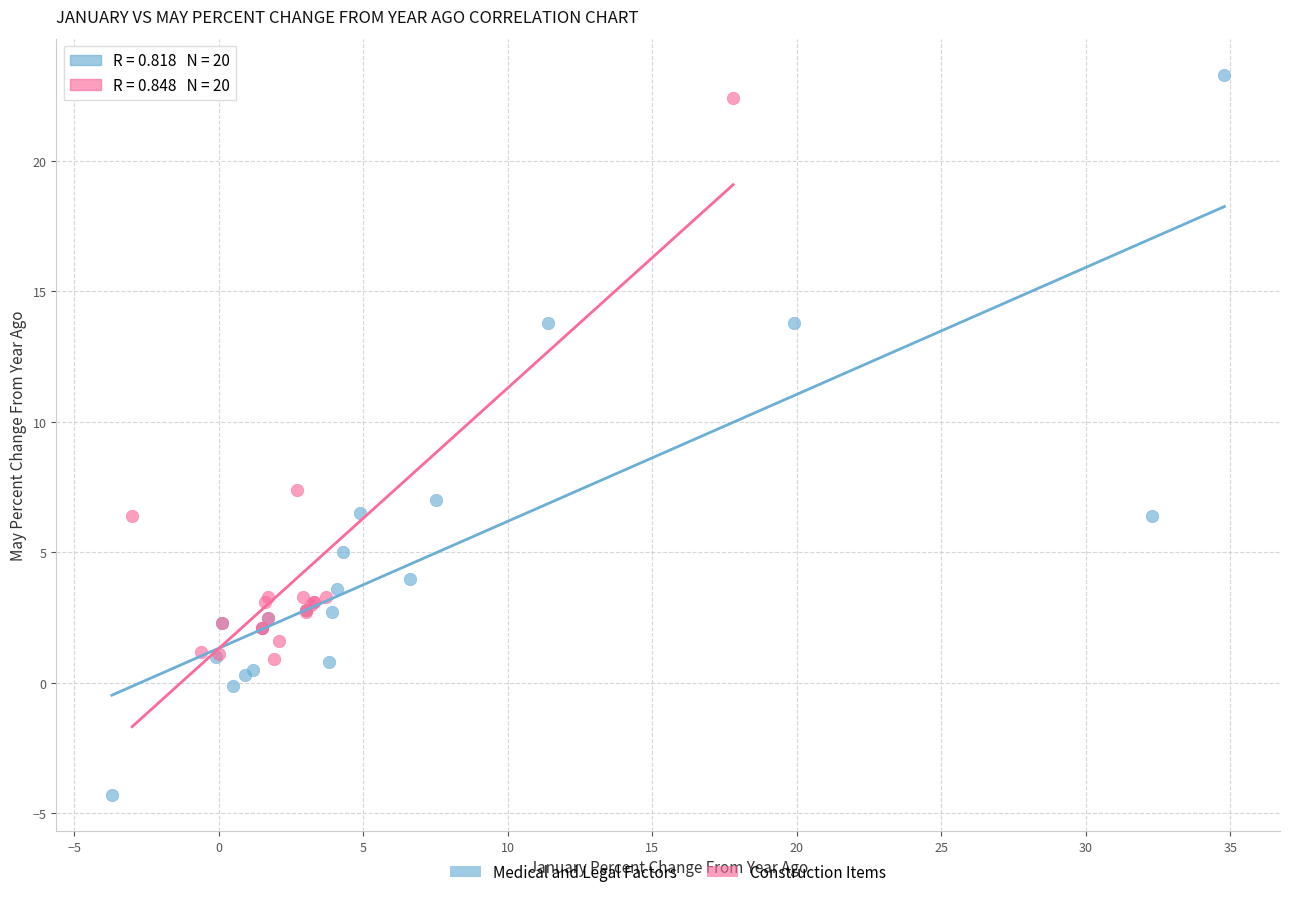

Which series has the largest Y range (max minus min)?

Medical and Legal Factors